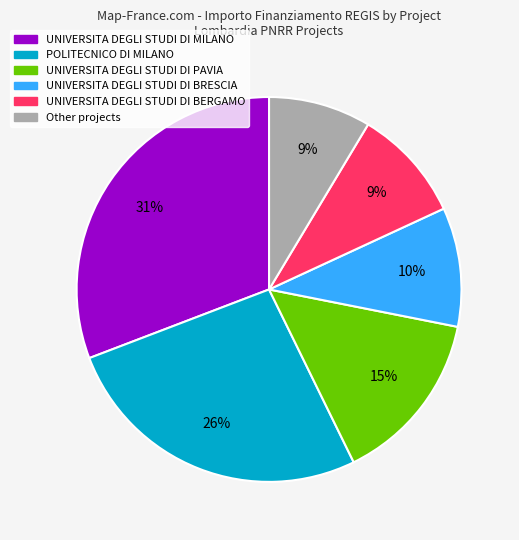

To the nearest percent, what is the difference between the largest and smallest slice percentages?

22%